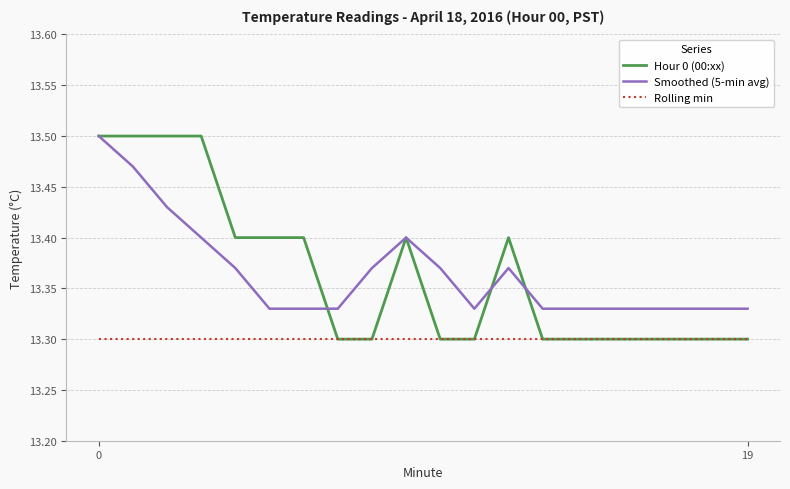

What is the difference between the maximum and minimum values in the Smoothed (5-min avg) series?

0.2